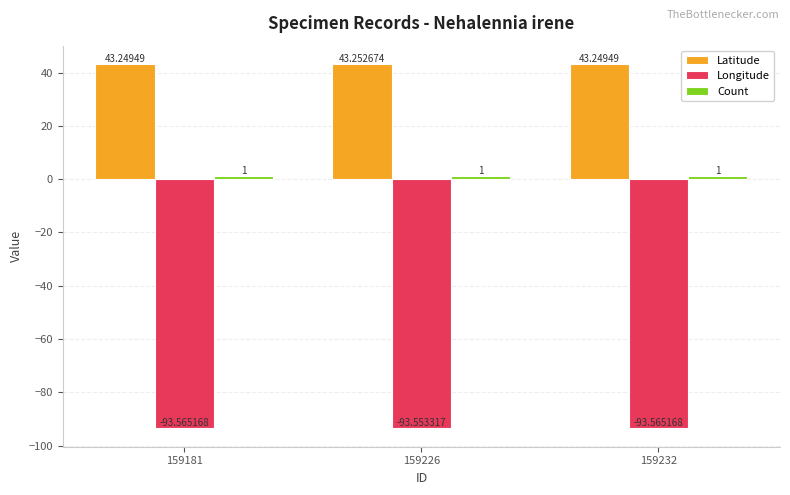

Which series has the largest total across all categories?

Latitude